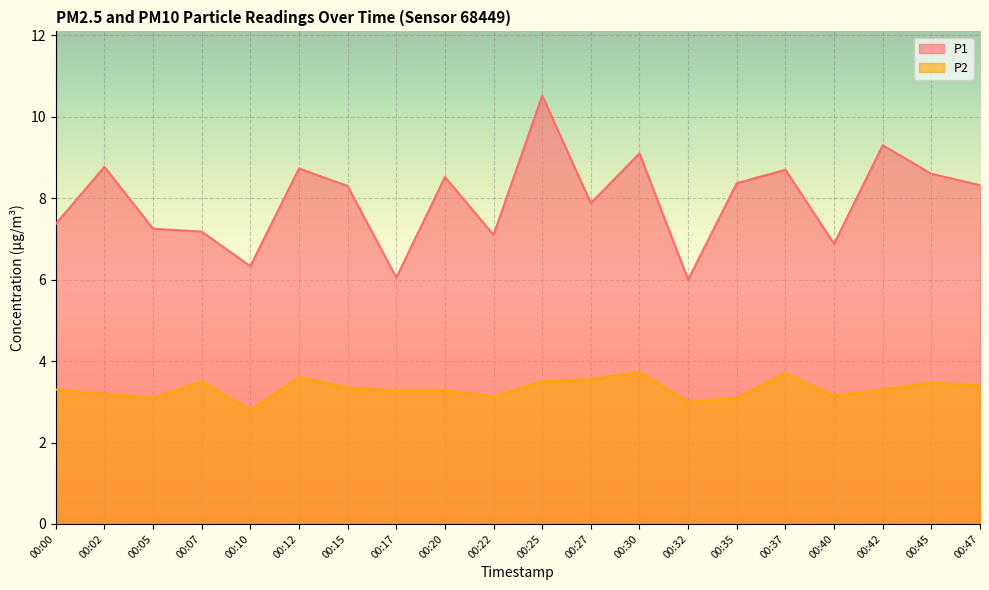

At which category does the chart reach its minimum across all series?

00:10